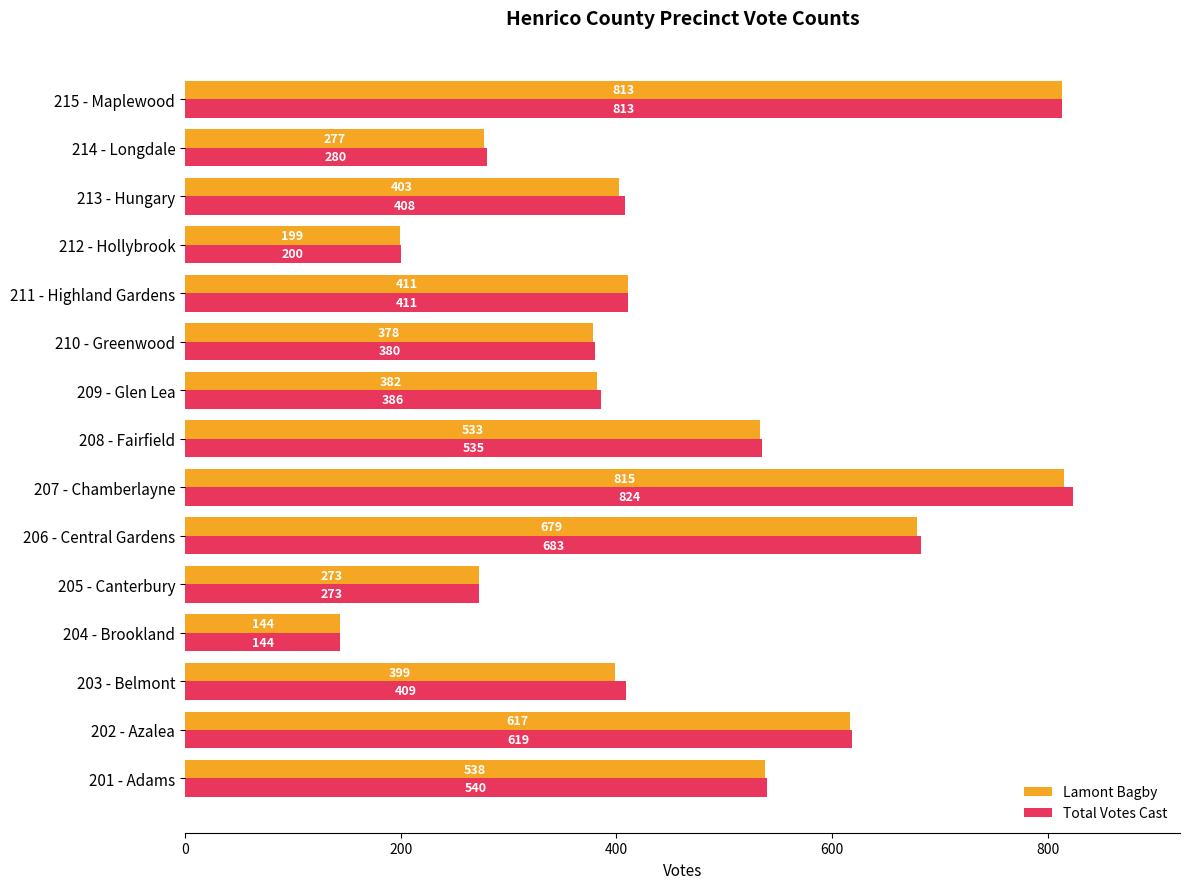

At which label is Lamont Bagby closest to 479?

208 - Fairfield